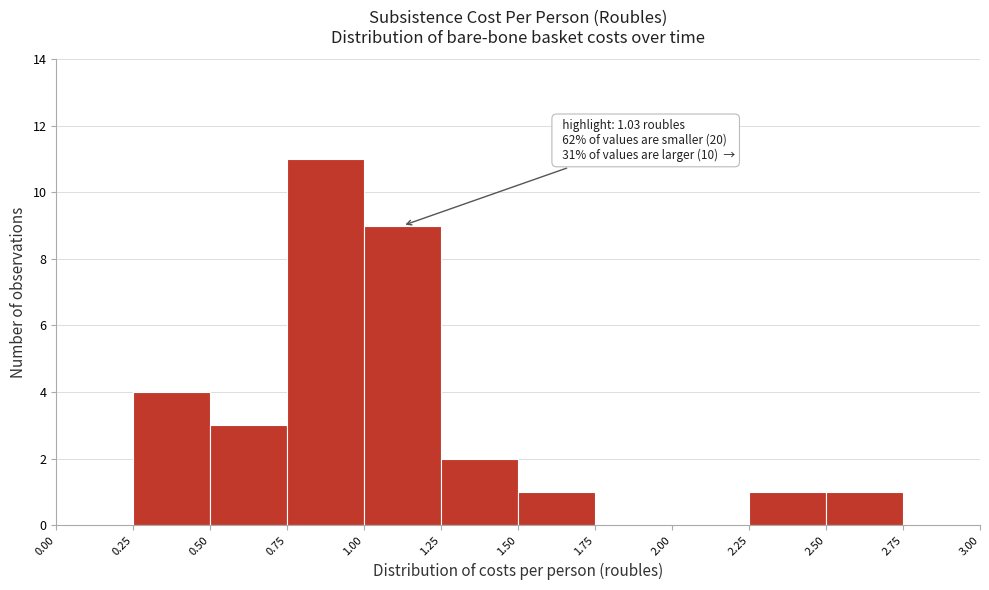

Which range on the x-axis has the tallest bar?

0.75 to 1.00